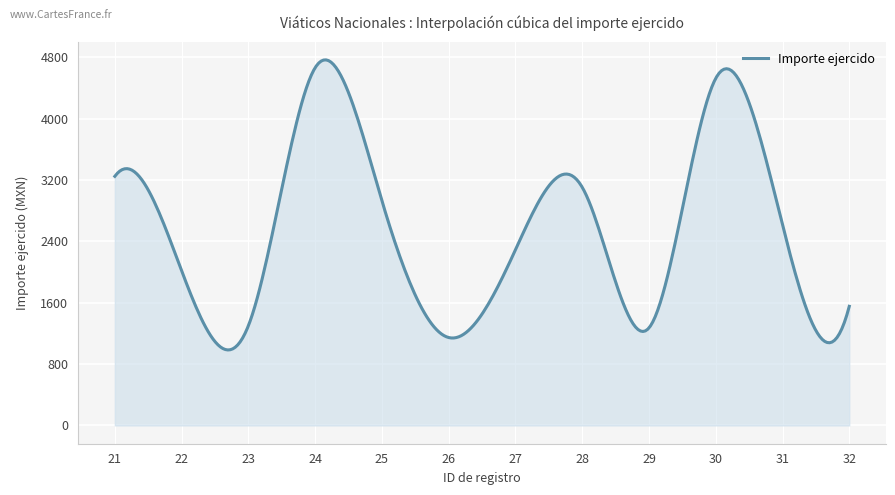

What is the minimum value shown in the chart?

984.6